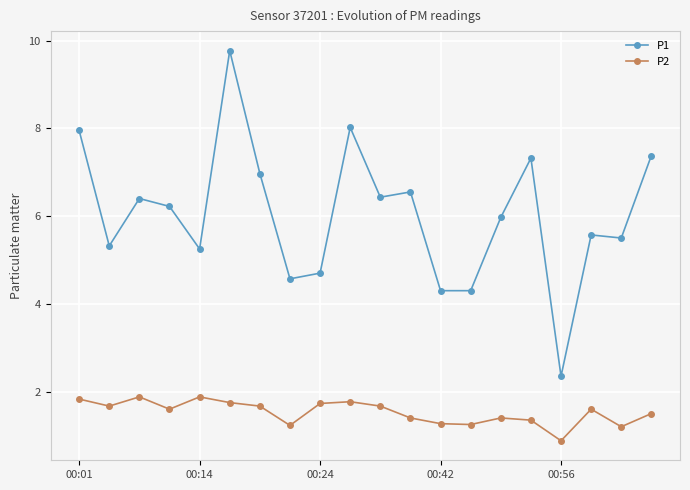

What is the maximum value shown in the chart?

9.8